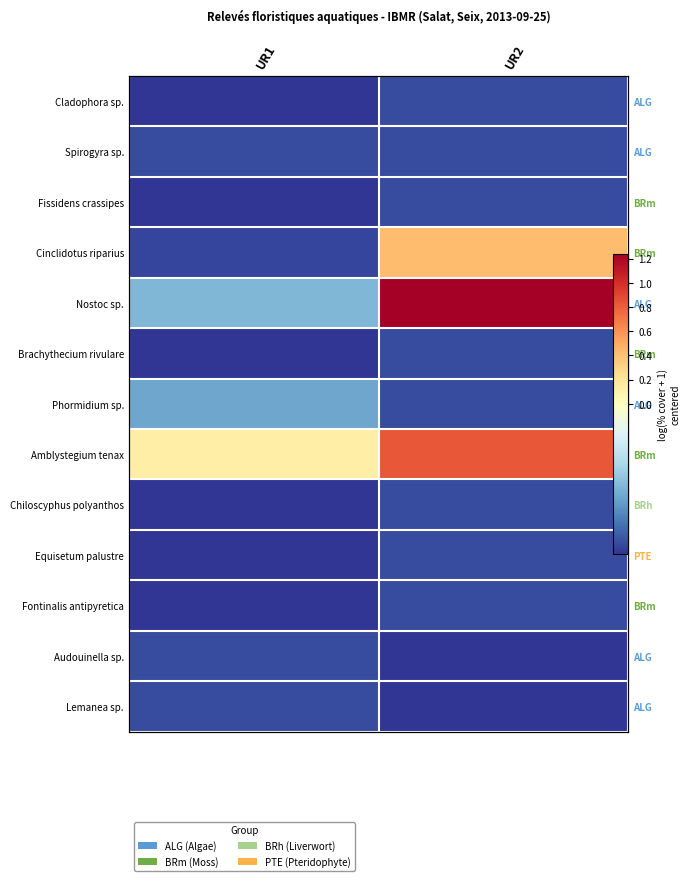

Between UR2 and UR1, which is larger?

UR2